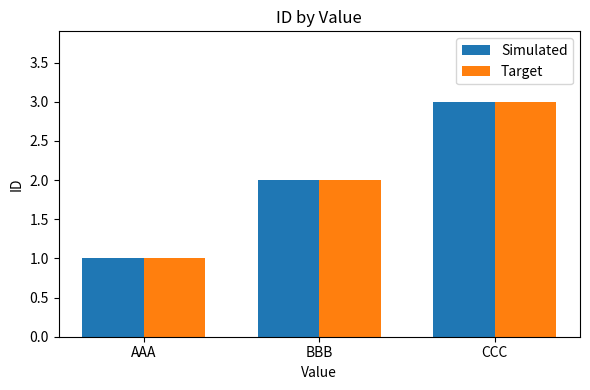

Read the Simulated value at AAA.

1